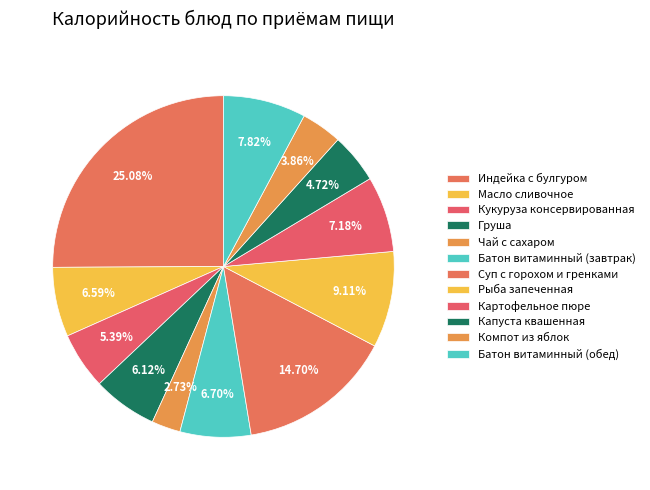

How many slices are in this pie chart?

12